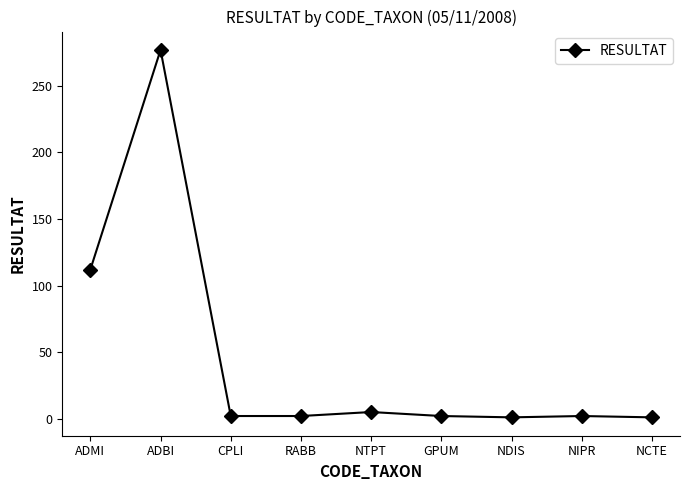

What is the minimum value shown in the chart?

1